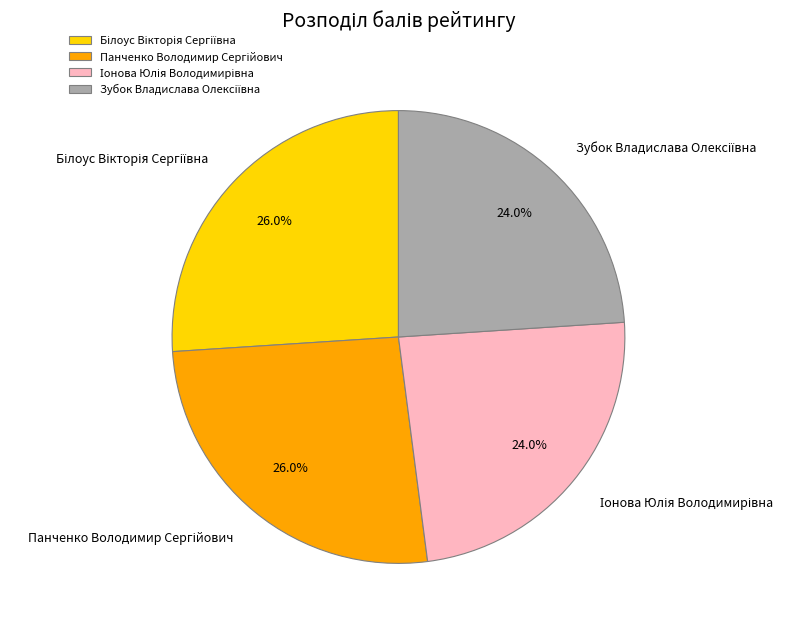

How many segments does this pie chart have?

4